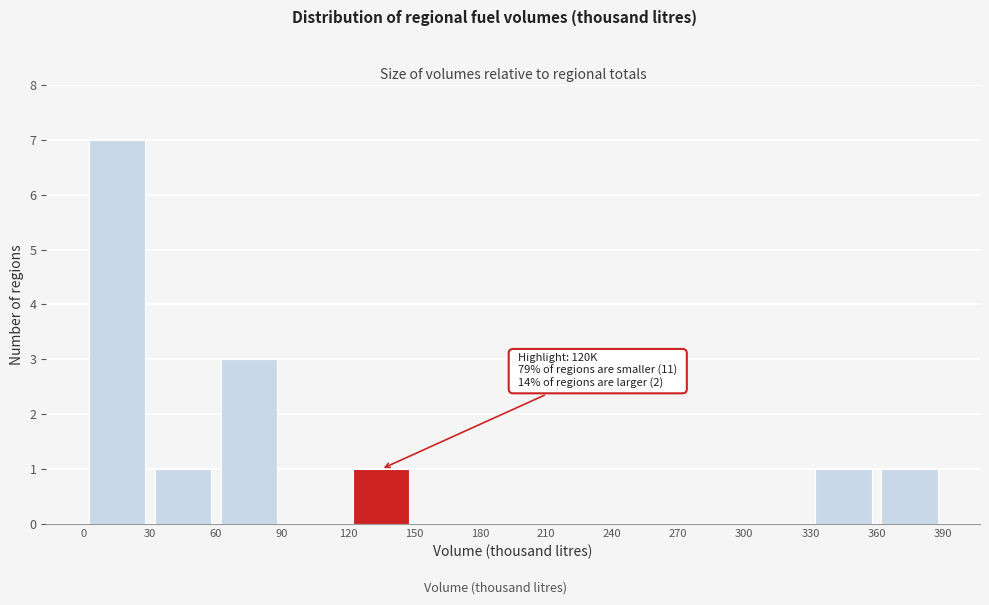

Over which range of the x-axis is the bar tallest?

0 to 30